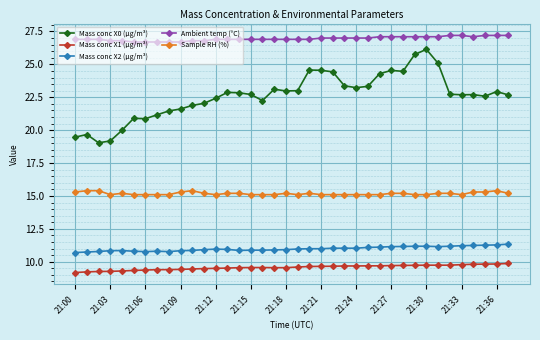

Which series has the largest range (max minus min)?

Mass conc X0 (μg/m³)